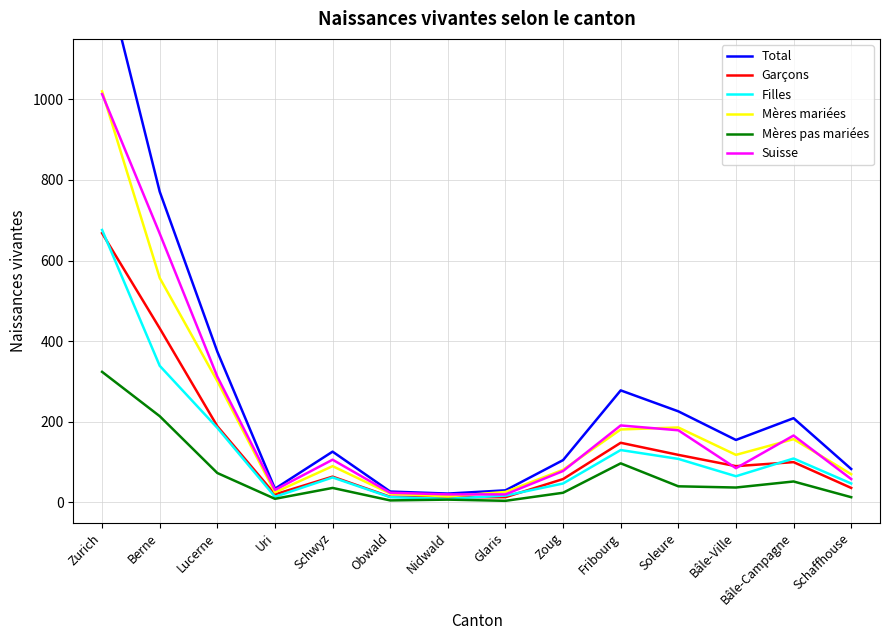

Which series has the largest total across all categories?

Total